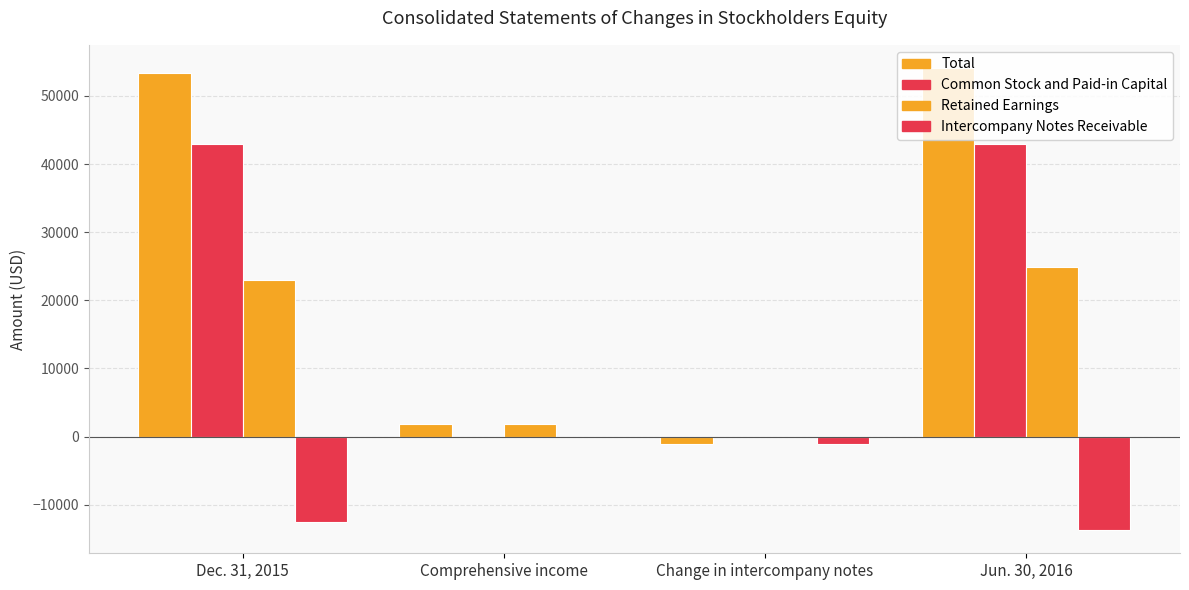

Rank the categories by Total value from highest to lowest.

Jun. 30, 2016, Dec. 31, 2015, Comprehensive income, Change in intercompany notes